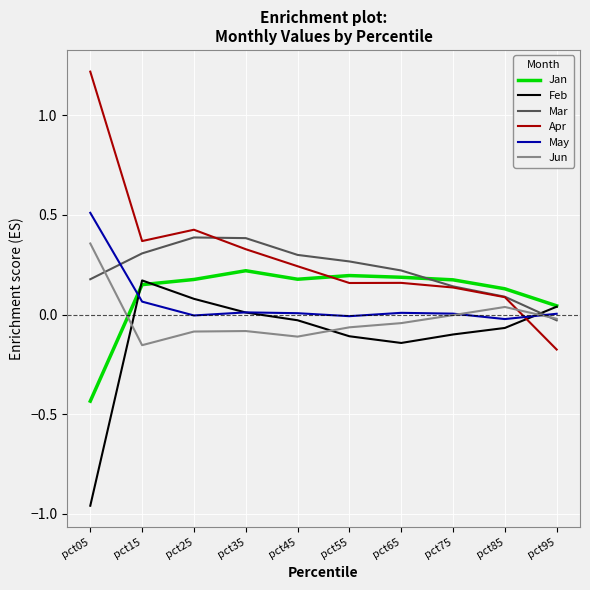

Which series has the largest total across all categories?

Apr